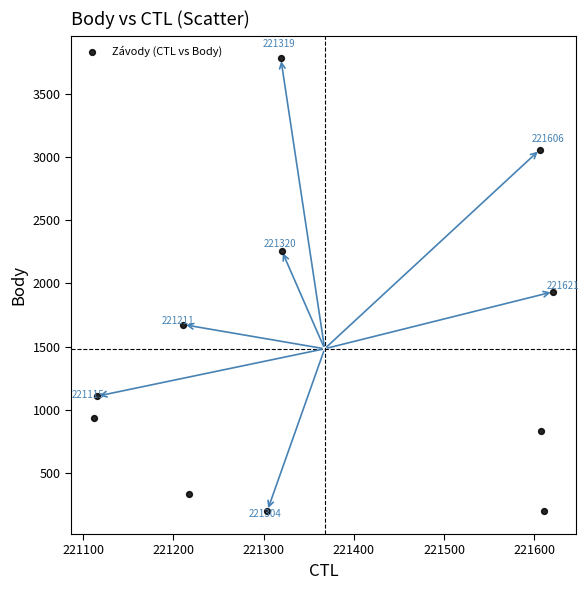

What is the range of X values (max minus min)?

509